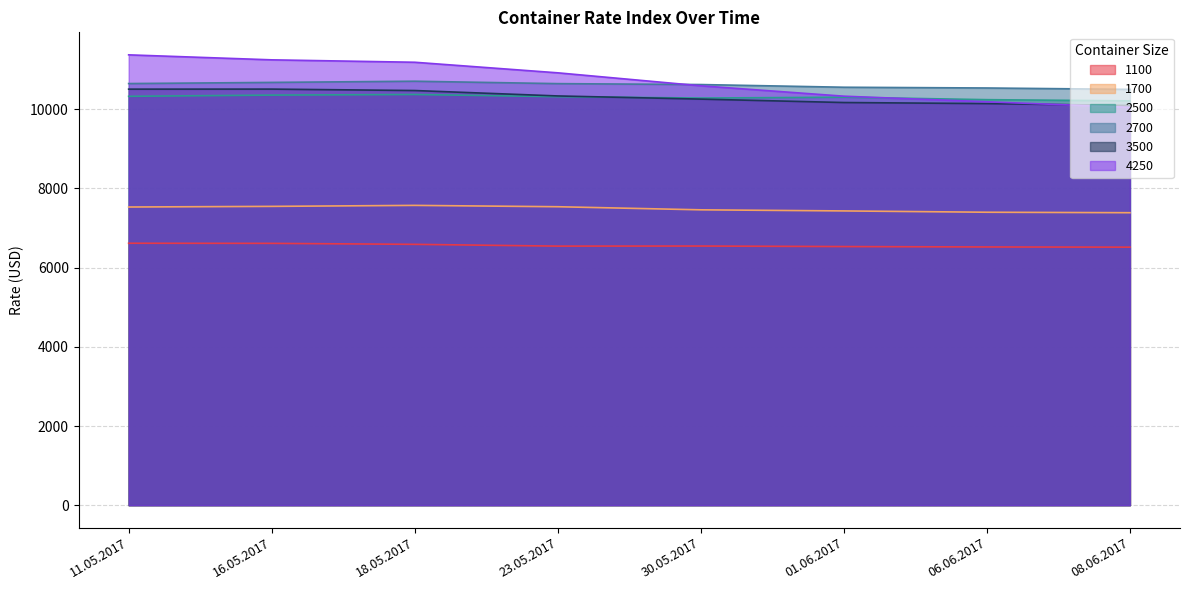

At which label is 2500 closest to 10292?

30.05.2017